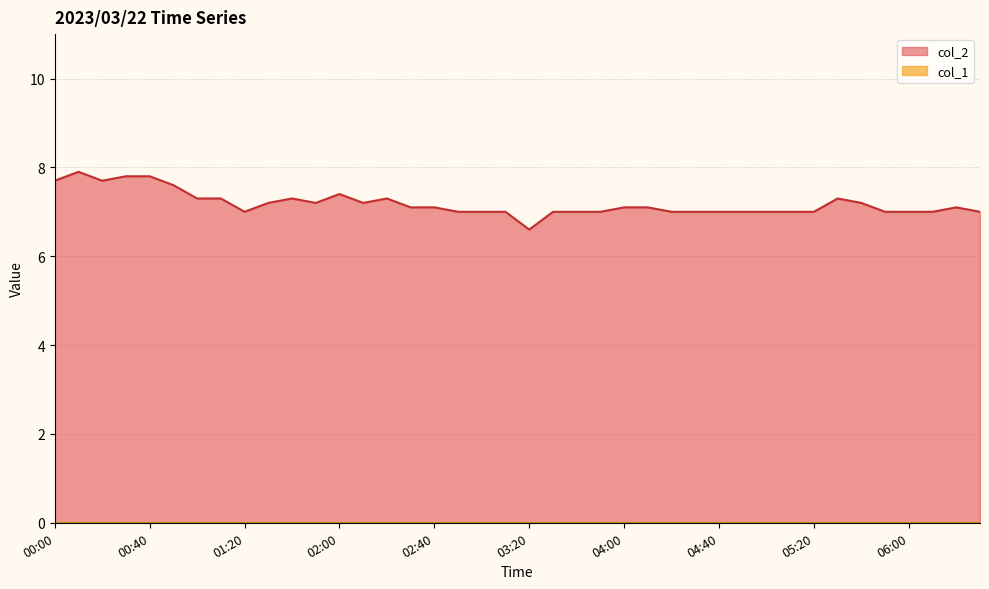

Reading left to right, list all the values displayed in this chart.

00:00=7.7	00:10=7.9	00:20=7.7	00:30=7.8	00:40=7.8	00:50=7.6	01:00=7.3	01:10=7.3	01:20=7.0	01:30=7.2	01:40=7.3	01:50=7.2	02:00=7.4	02:10=7.2	02:20=7.3	02:30=7.1	02:40=7.1	02:50=7.0	03:00=7.0	03:10=7.0	03:20=6.6	03:30=7.0	03:40=7.0	03:50=7.0	04:00=7.1	04:10=7.1	04:20=7.0	04:30=7.0	04:40=7.0	04:50=7.0	05:00=7.0	05:10=7.0	05:20=7.0	05:30=7.3	05:40=7.2	05:50=7.0	06:00=7.0	06:10=7.0	06:20=7.1	06:30=7.0